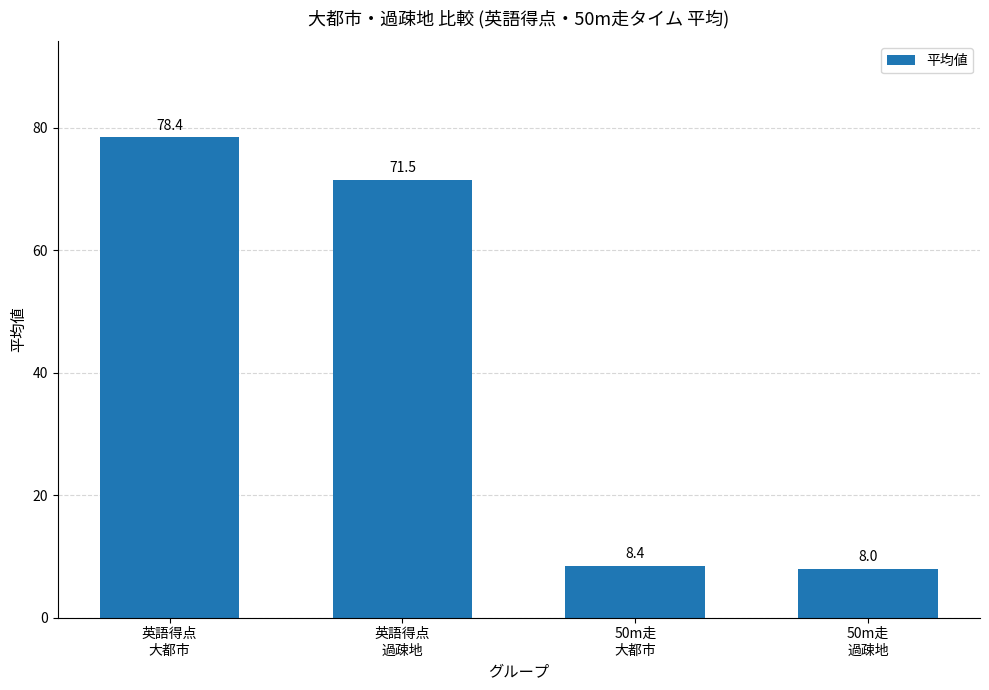

What is the label of the 2nd bar from the left?

英語得点
過疎地